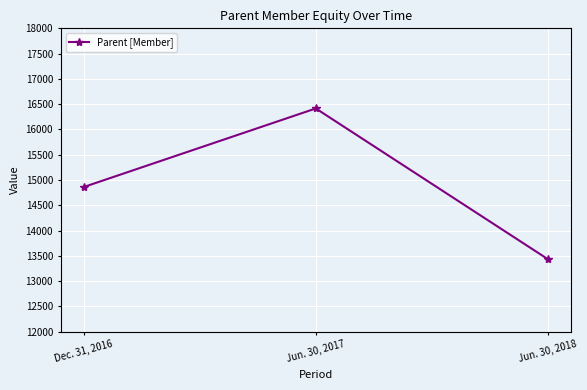

What is the approximate value at Jun. 30, 2018?

13435